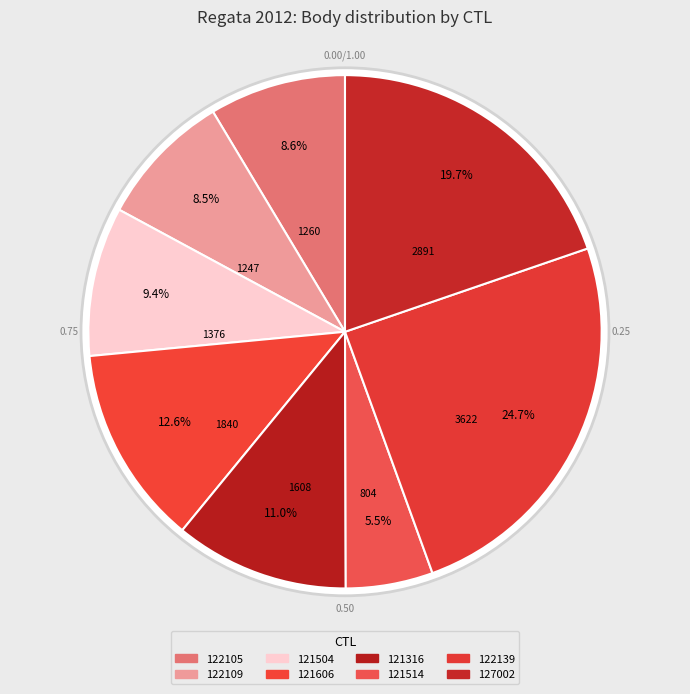

Rank the categories by value from lowest to highest.

121514, 122109, 122105, 121504, 121316, 121606, 127002, 122139